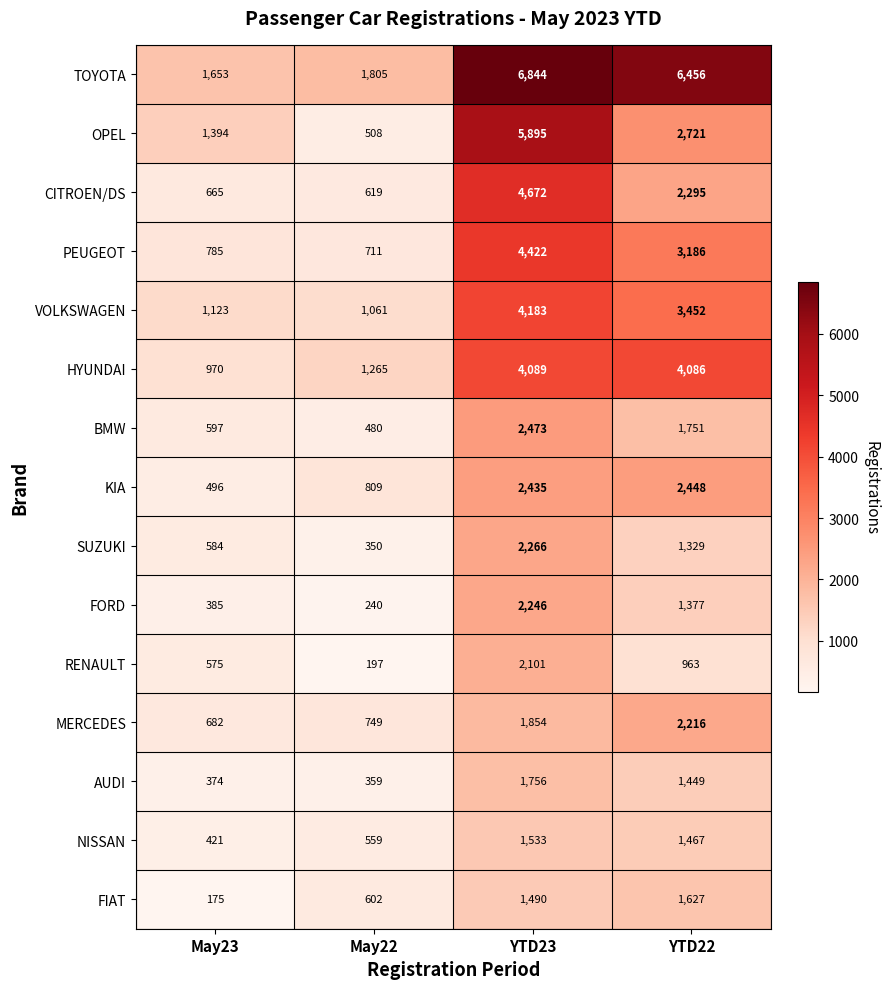

What is the spread (max minus min) of values at YTD23?

5354